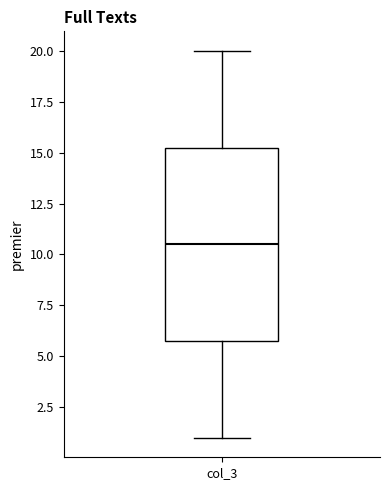

Transcribe this box plot: give where the median line is, the range the box spans, and where the two whiskers end, as read against the y-axis. The values are not printed on the chart, so give them approximately, as read against the axis.

median 10.5, box 6.0 to 15.5, whiskers 1.0 to 20.0